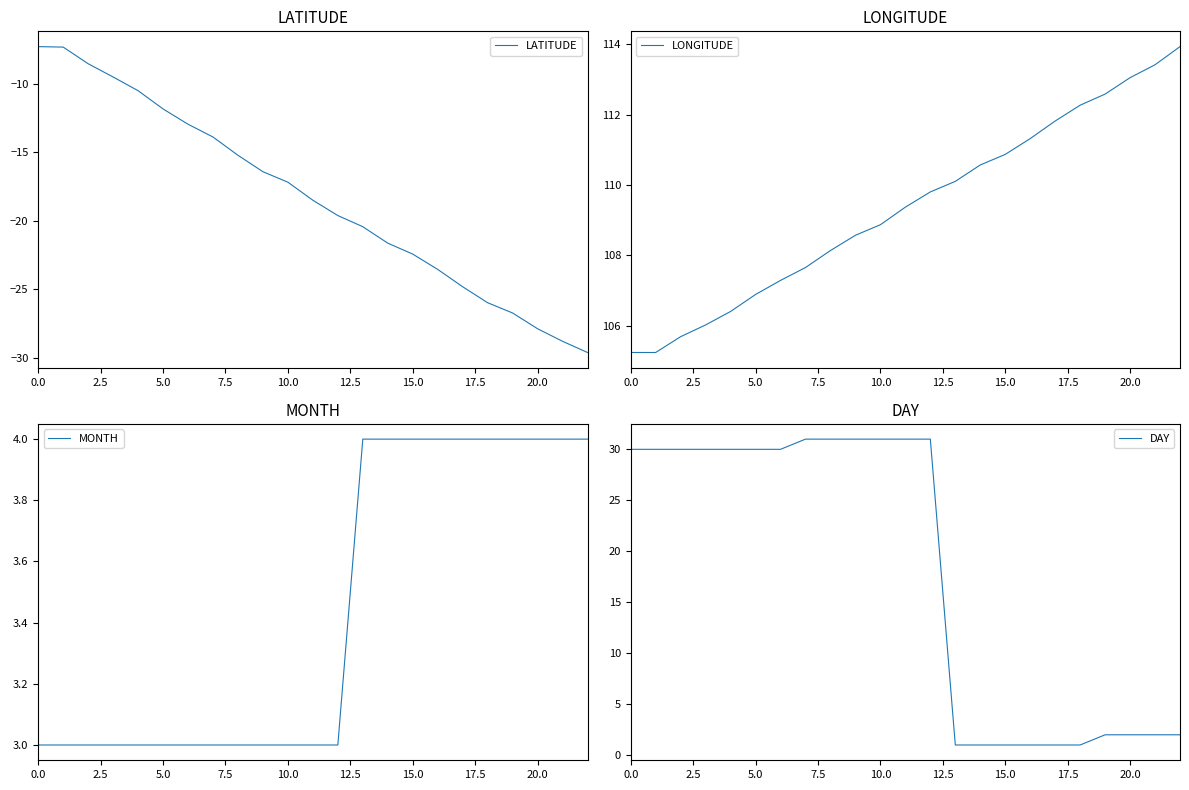

What is the value of the DAY point at the 5th from the left?

30.0